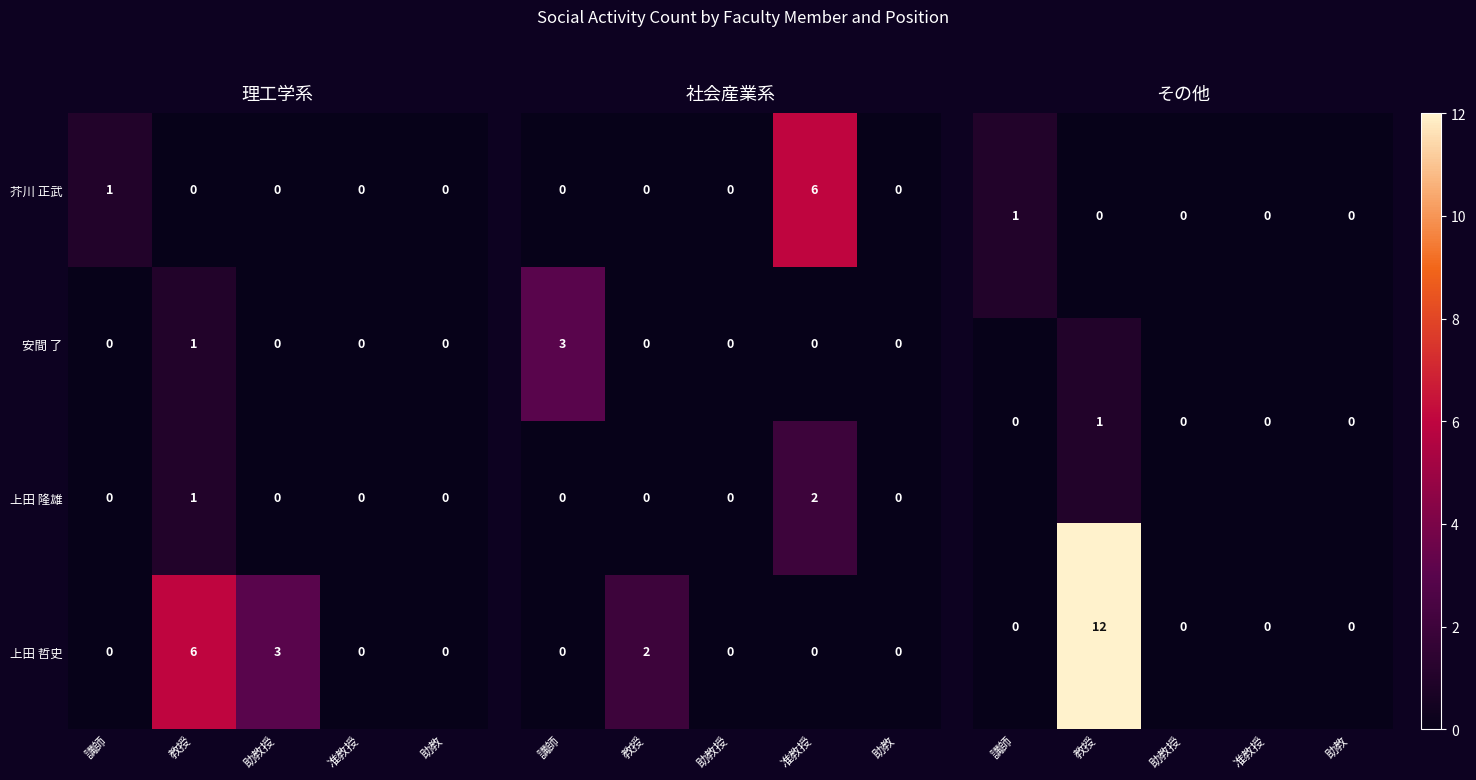

How many 芥川 正武 values are between 0 and 1?

5